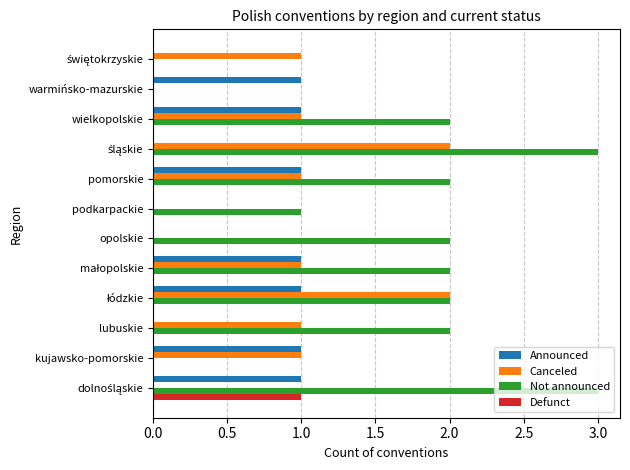

Which series has the largest total across all categories?

Not announced